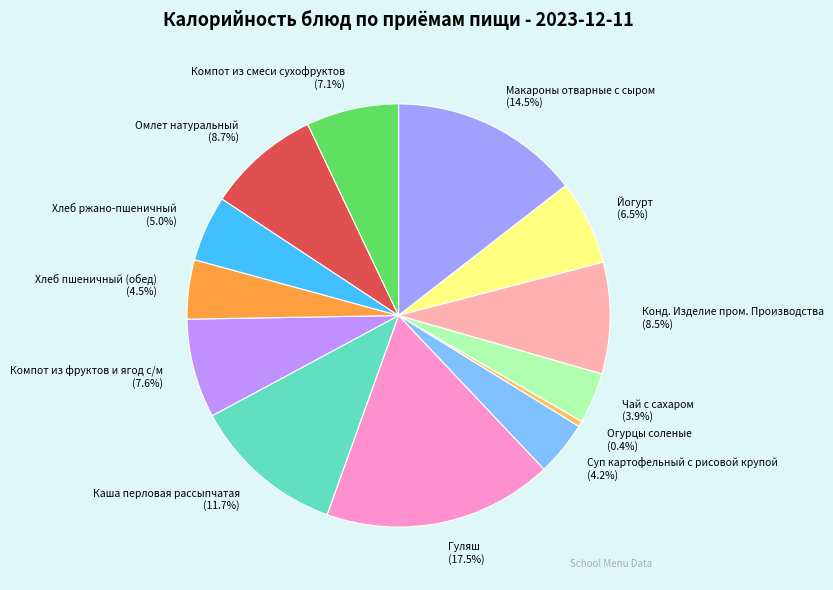

Does Конд. Изделие пром. Производства represent more than half of the total?

No